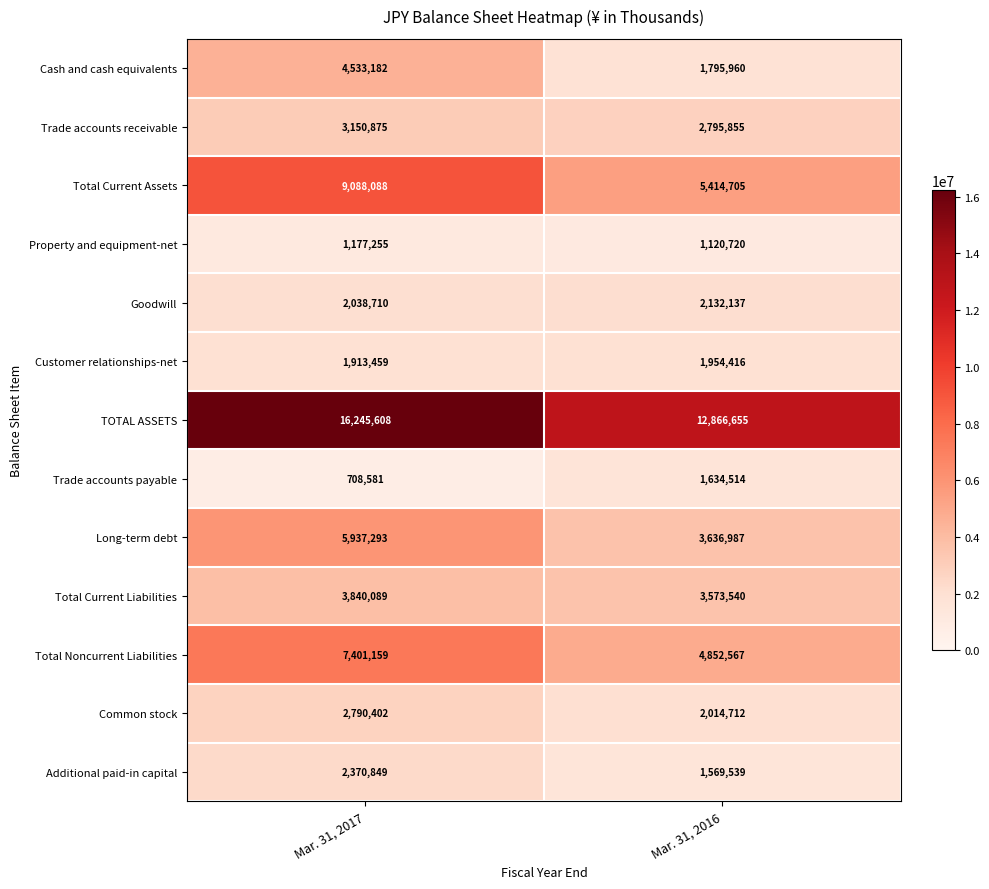

Reading left to right, list all the values displayed in this chart.

Cash and cash equivalents: Mar. 31, 2017=4533182	Mar. 31, 2016=1795960
Trade accounts receivable: Mar. 31, 2017=3150875	Mar. 31, 2016=2795855
Total Current Assets: Mar. 31, 2017=9088088	Mar. 31, 2016=5414705
Property and equipment-net: Mar. 31, 2017=1177255	Mar. 31, 2016=1120720
Goodwill: Mar. 31, 2017=2038710	Mar. 31, 2016=2132137
Customer relationships-net: Mar. 31, 2017=1913459	Mar. 31, 2016=1954416
TOTAL ASSETS: Mar. 31, 2017=16245608	Mar. 31, 2016=12866655
Trade accounts payable: Mar. 31, 2017=708581	Mar. 31, 2016=1634514
Long-term debt: Mar. 31, 2017=5937293	Mar. 31, 2016=3636987
Total Current Liabilities: Mar. 31, 2017=3840089	Mar. 31, 2016=3573540
Total Noncurrent Liabilities: Mar. 31, 2017=7401159	Mar. 31, 2016=4852567
Common stock: Mar. 31, 2017=2790402	Mar. 31, 2016=2014712
Additional paid-in capital: Mar. 31, 2017=2370849	Mar. 31, 2016=1569539